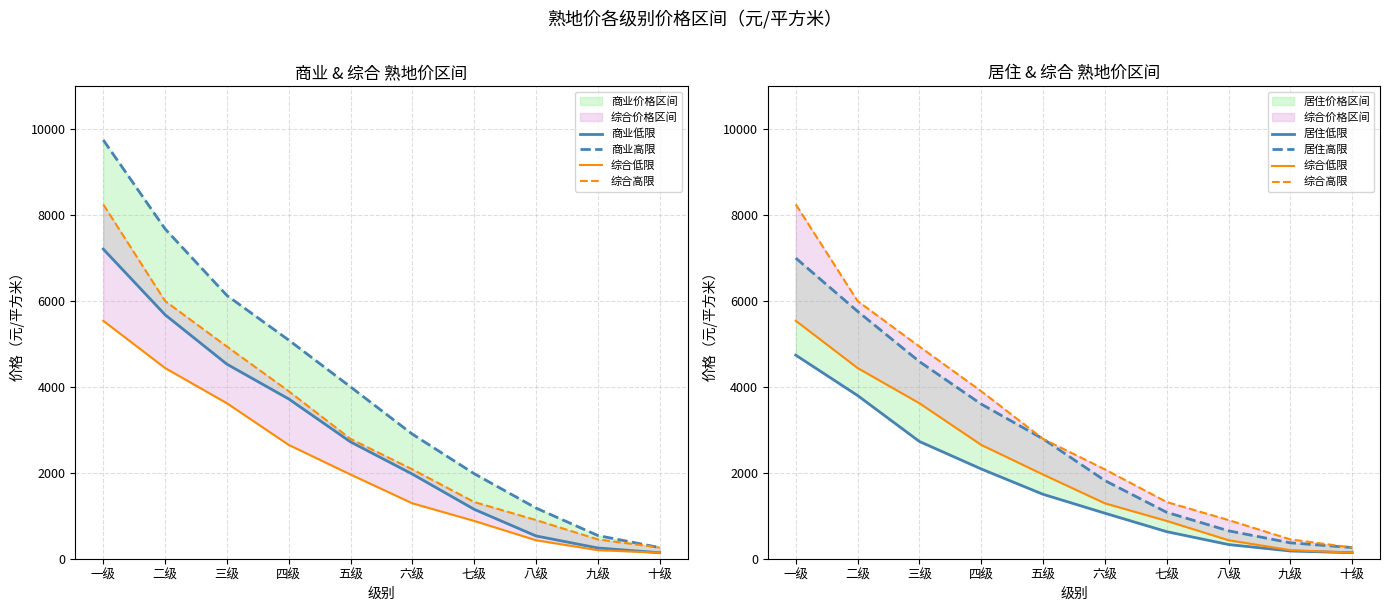

True or false: 综合低限 has more than 0 points higher than both neighbors.

False